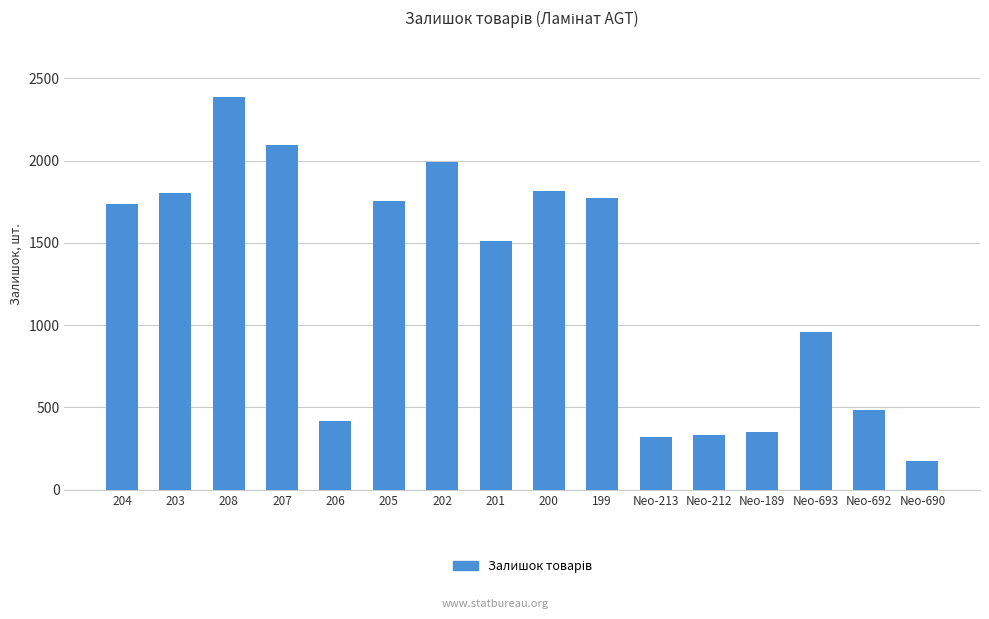

Which label corresponds to the smallest value in the chart?

Neo-690